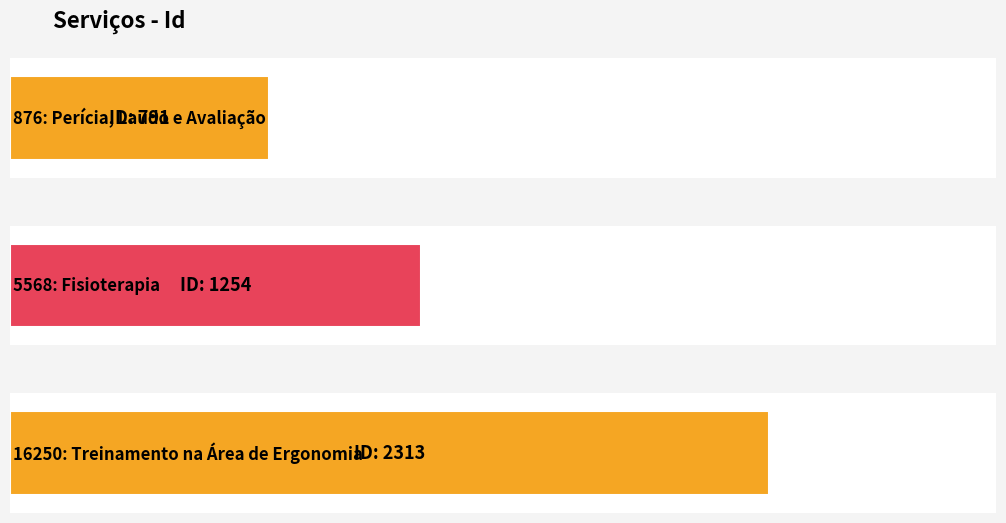

What is the sum of the values at 5568: Fisioterapia and 876: Perícia, Laudo e Avaliação?

2045